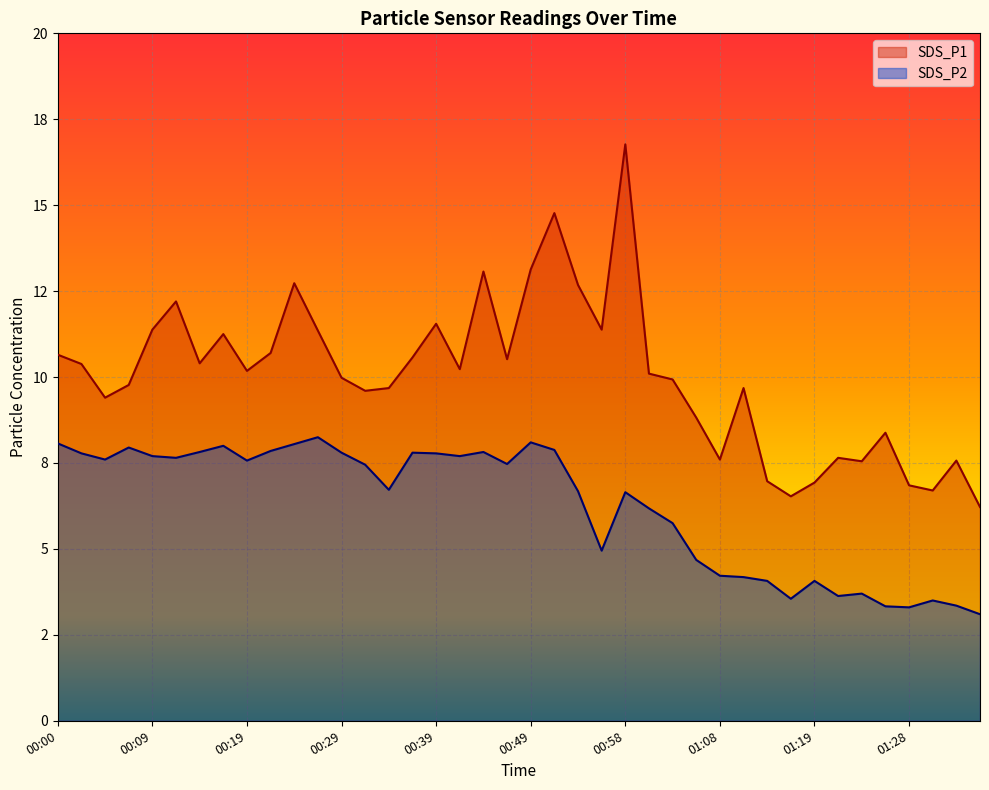

What are all the series names shown in the legend?

SDS_P1, SDS_P2